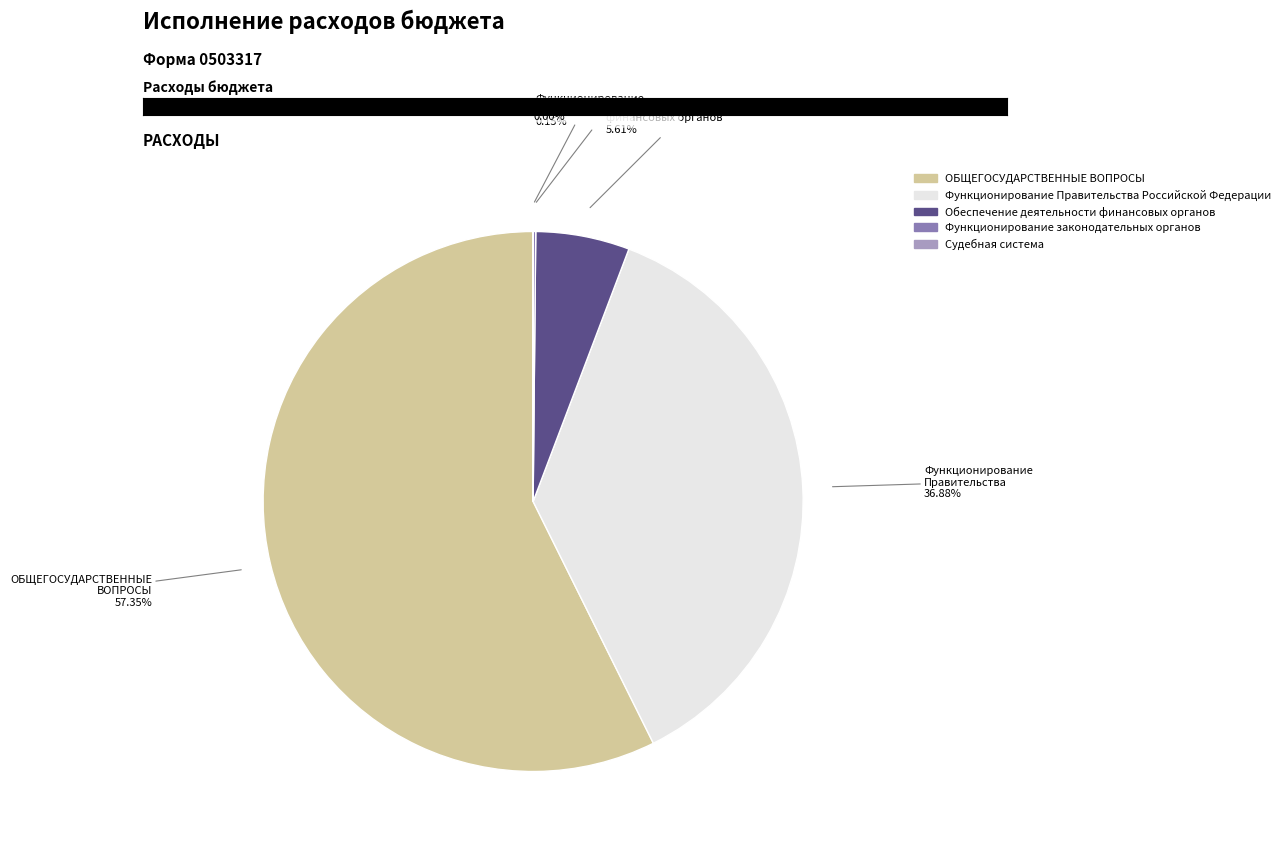

Do Функционирование Правительства Российской Федерации and Обеспечение деятельности финансовых органов together represent more than half of the pie?

No